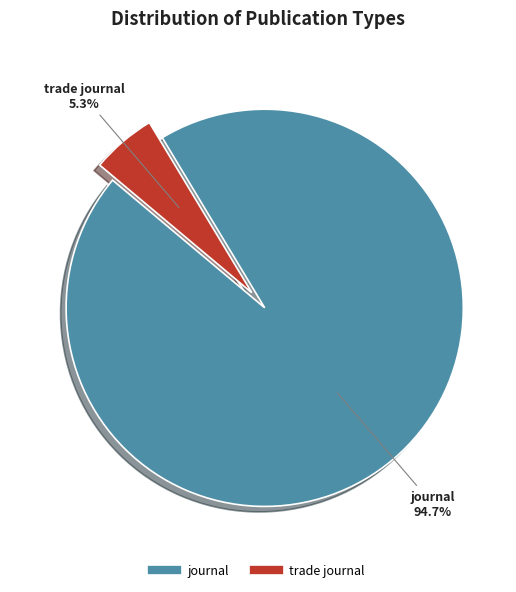

What portion of the pie excludes trade journal?

94.7%